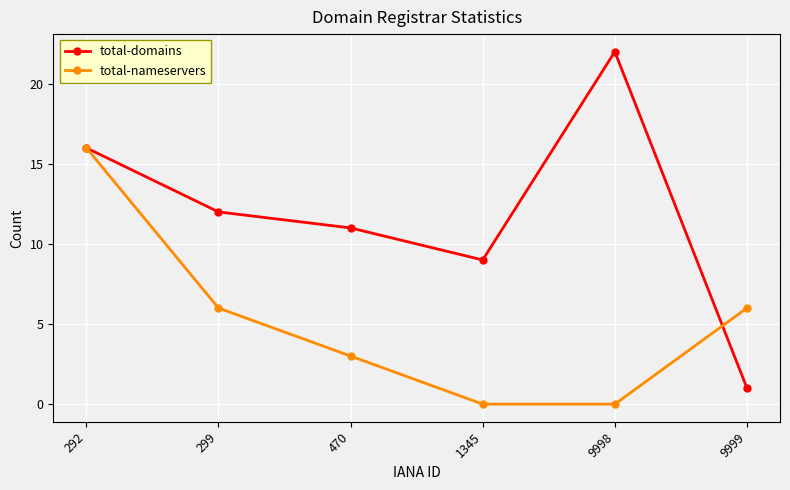

What is the difference between the highest and lowest values at 470?

8